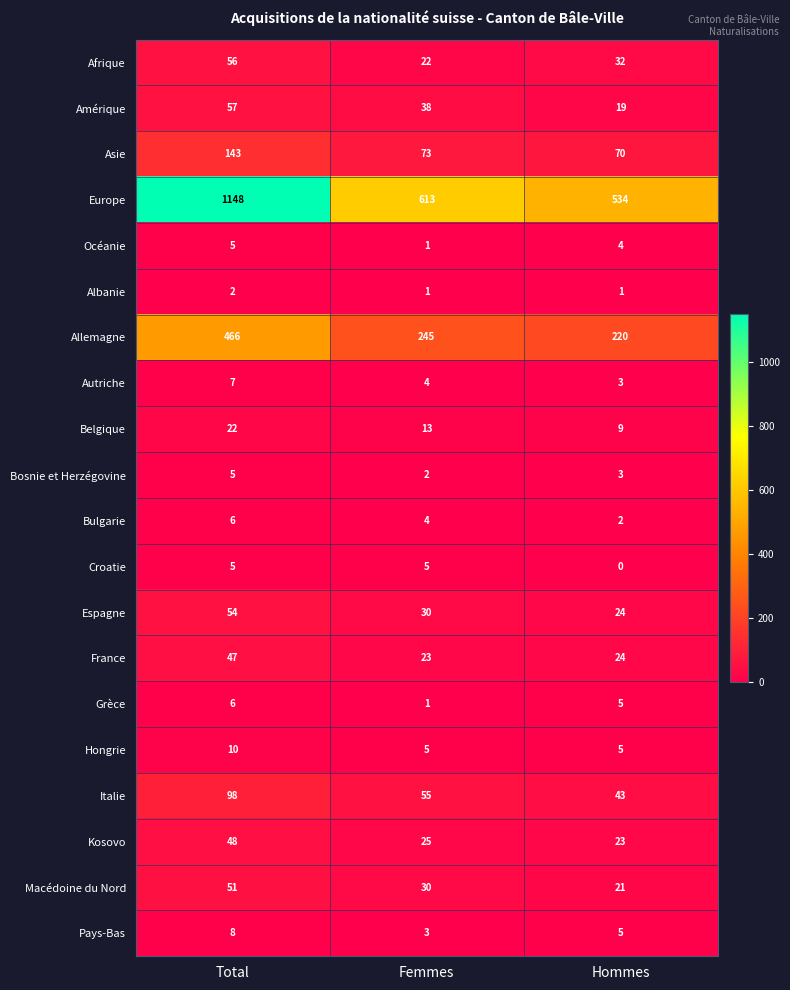

What is the sum of the Amérique values at Femmes and Total?

95